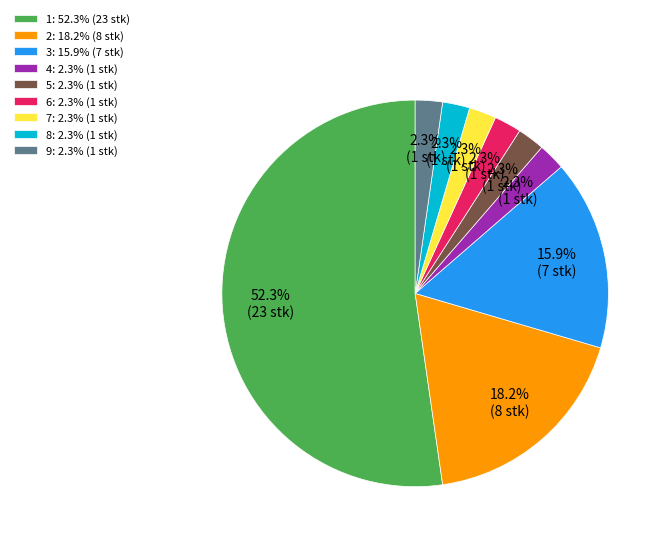

Between 2: 18.2% (8 stk) and 1: 52.3% (23 stk), which is larger?

1: 52.3% (23 stk)